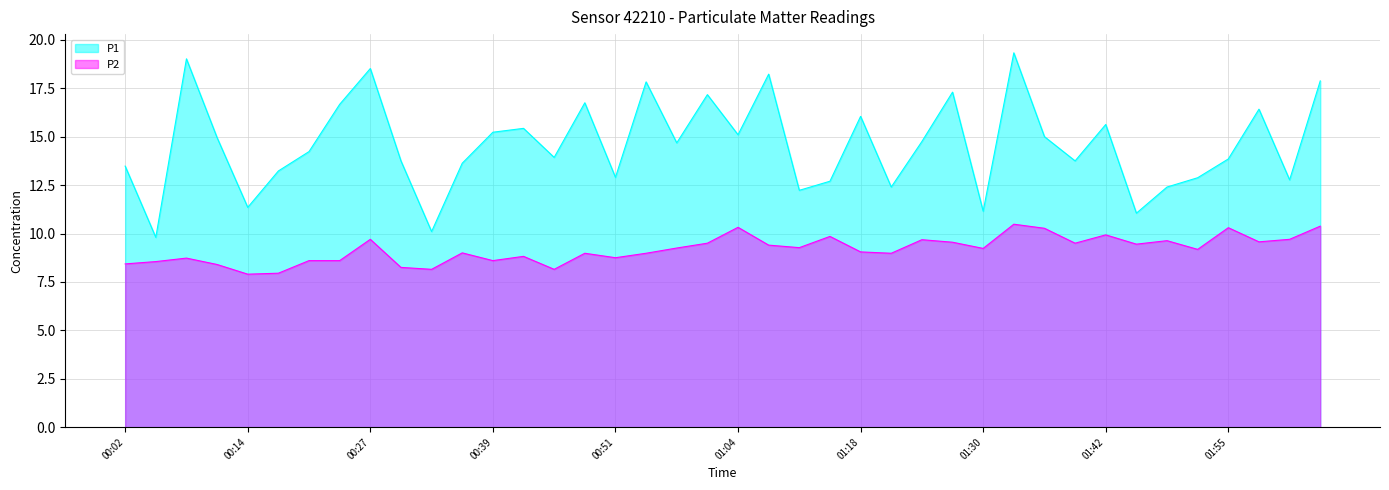

What is the total value across all series at 00:27?

28.2